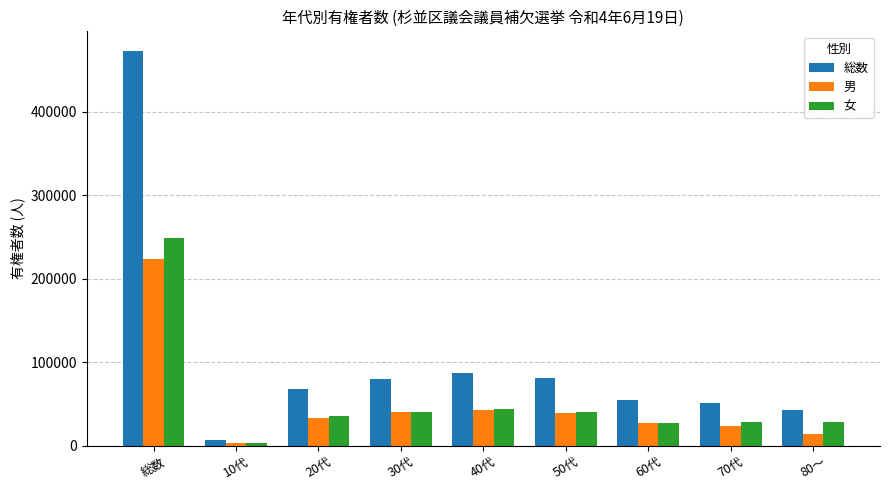

At which category is the sum across all series the highest?

総数